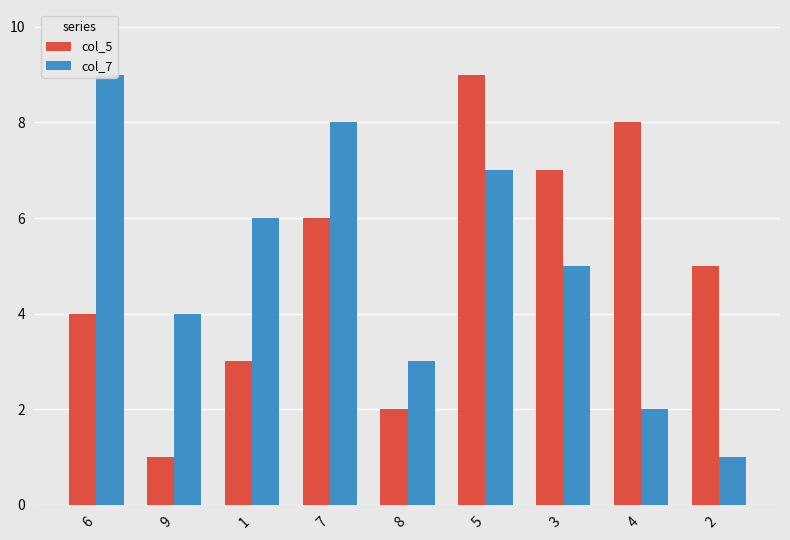

What is the difference between the col_5 values at 3 and 8?

5